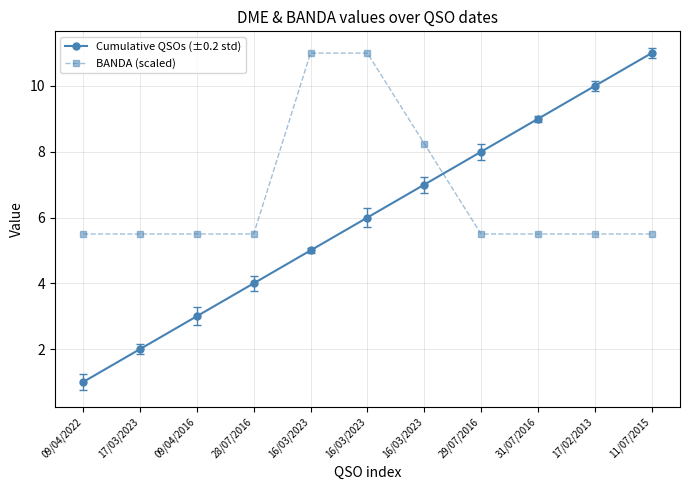

What are all the series names shown in the legend?

Cumulative QSOs (±0.2 std), BANDA (scaled)